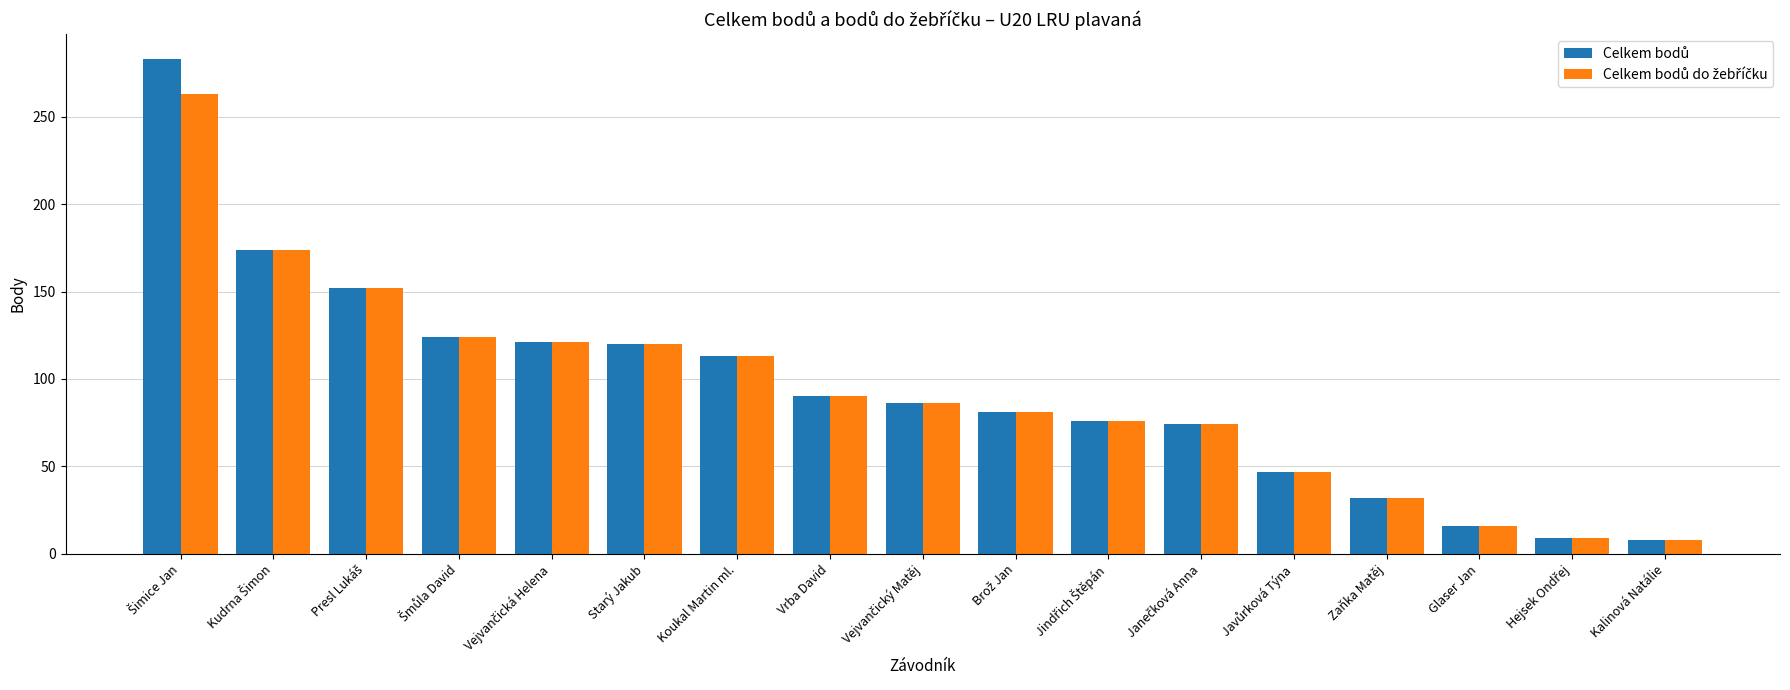

What is the minimum value shown in the chart?

8